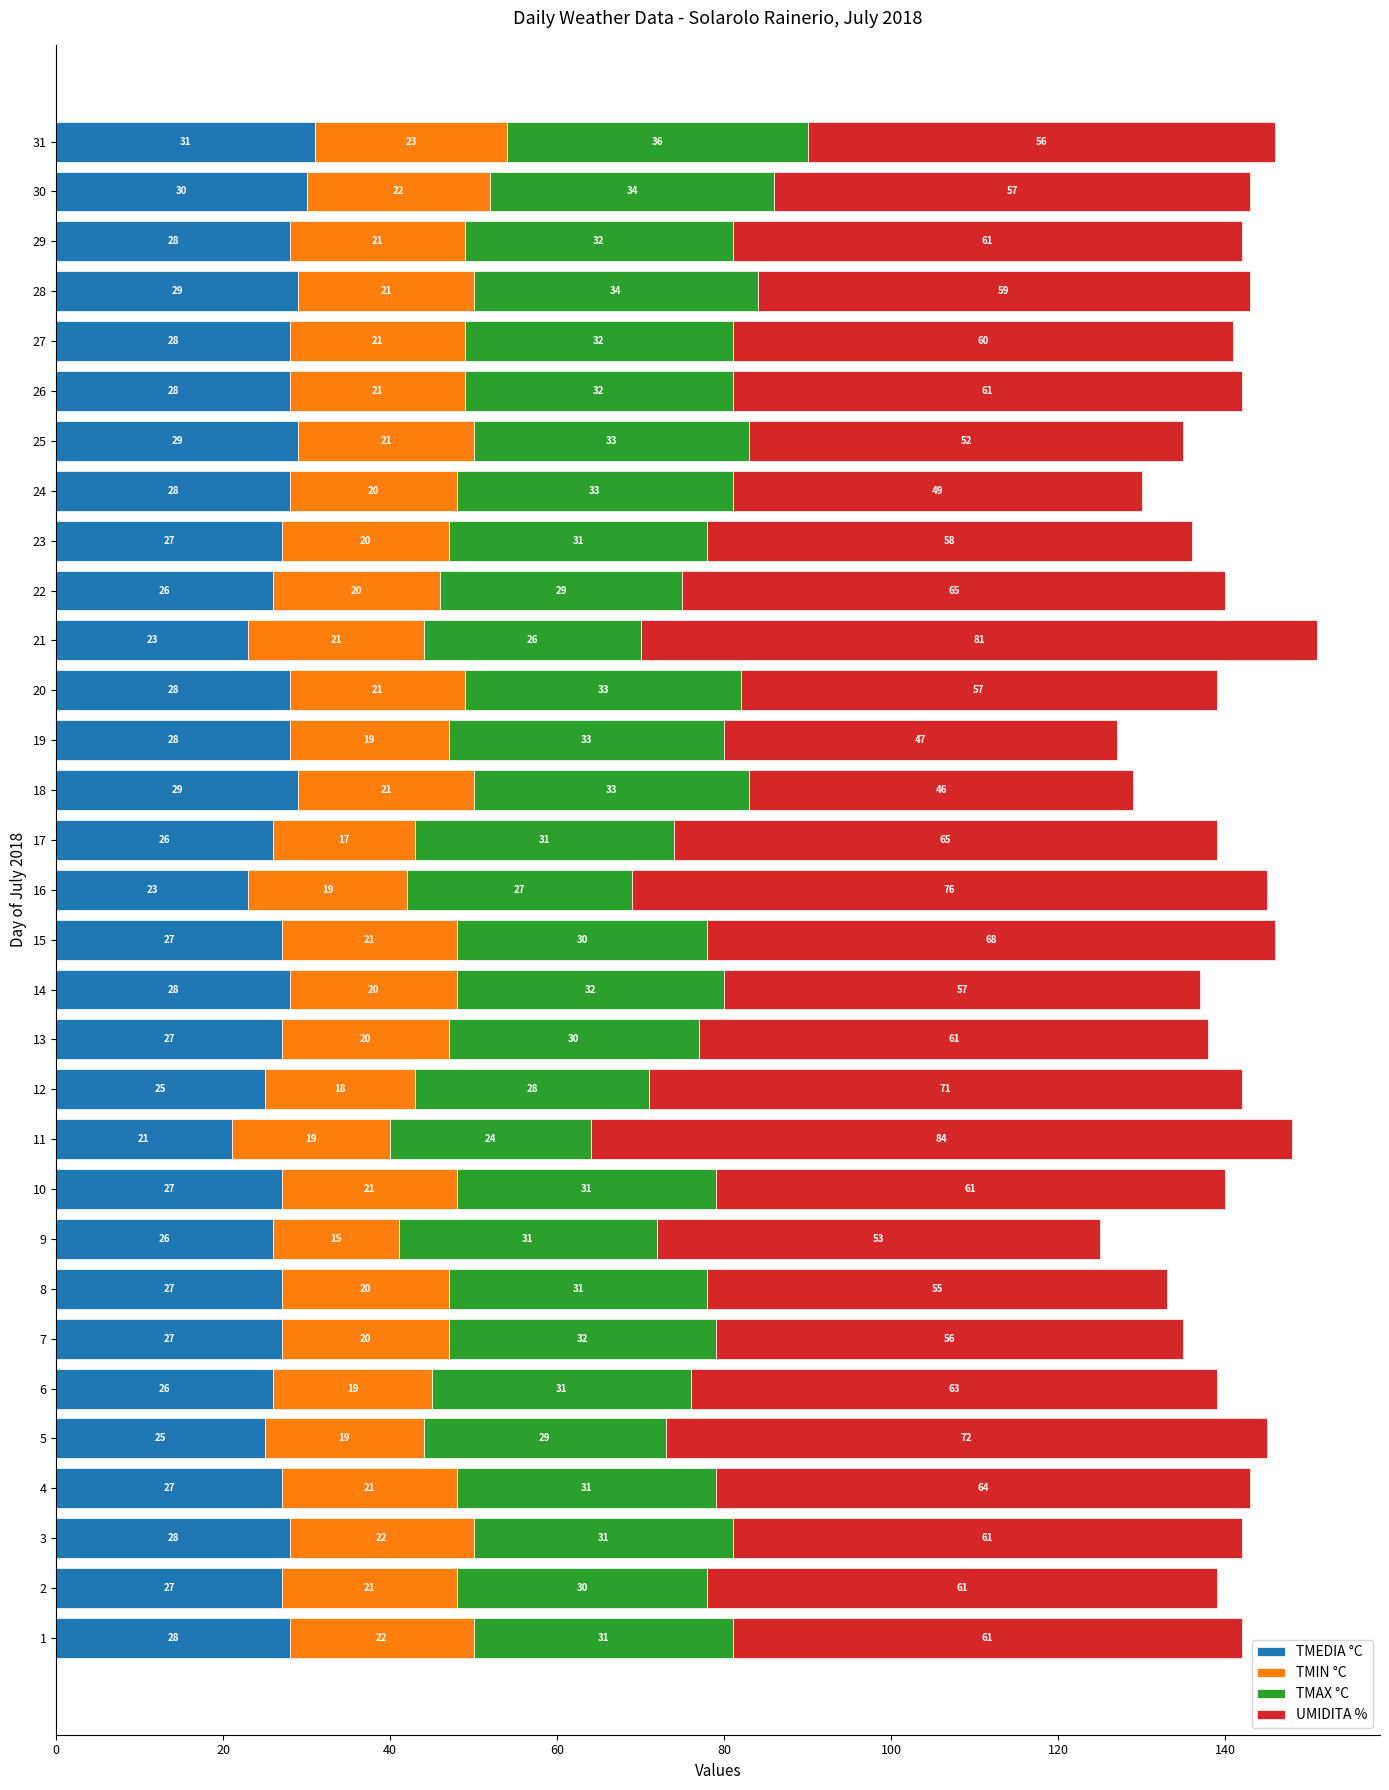

The value of TMEDIA °C at 16 is 23. True or false?

True